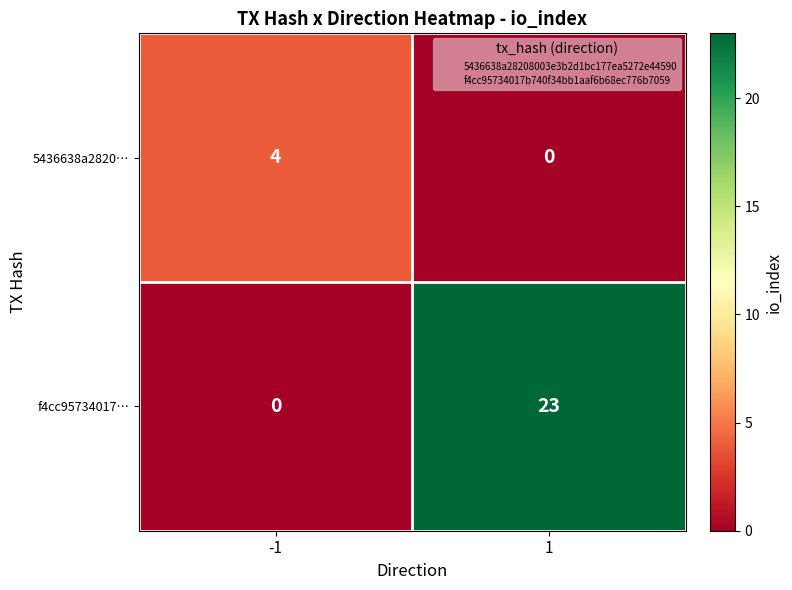

How many series are shown in this chart?

2